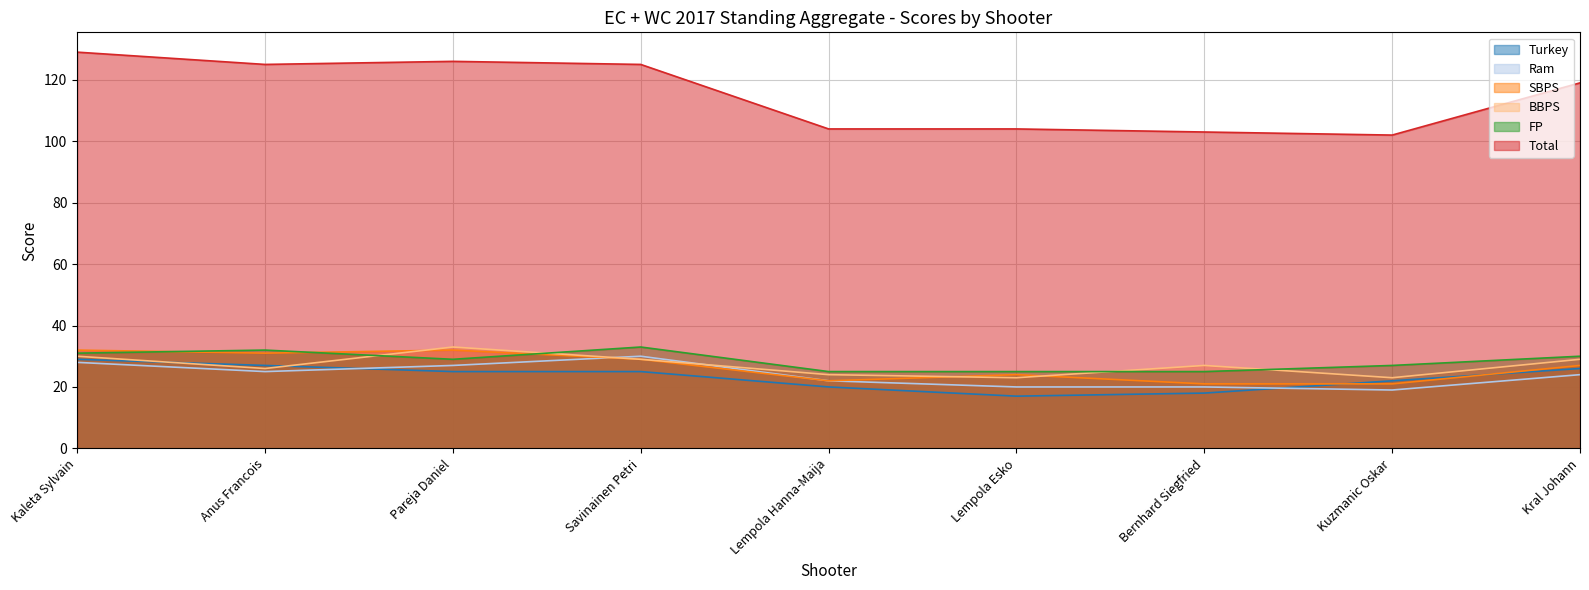

What is the difference between the FP values at Kaleta Sylvain and Kuzmanic Oskar?

4